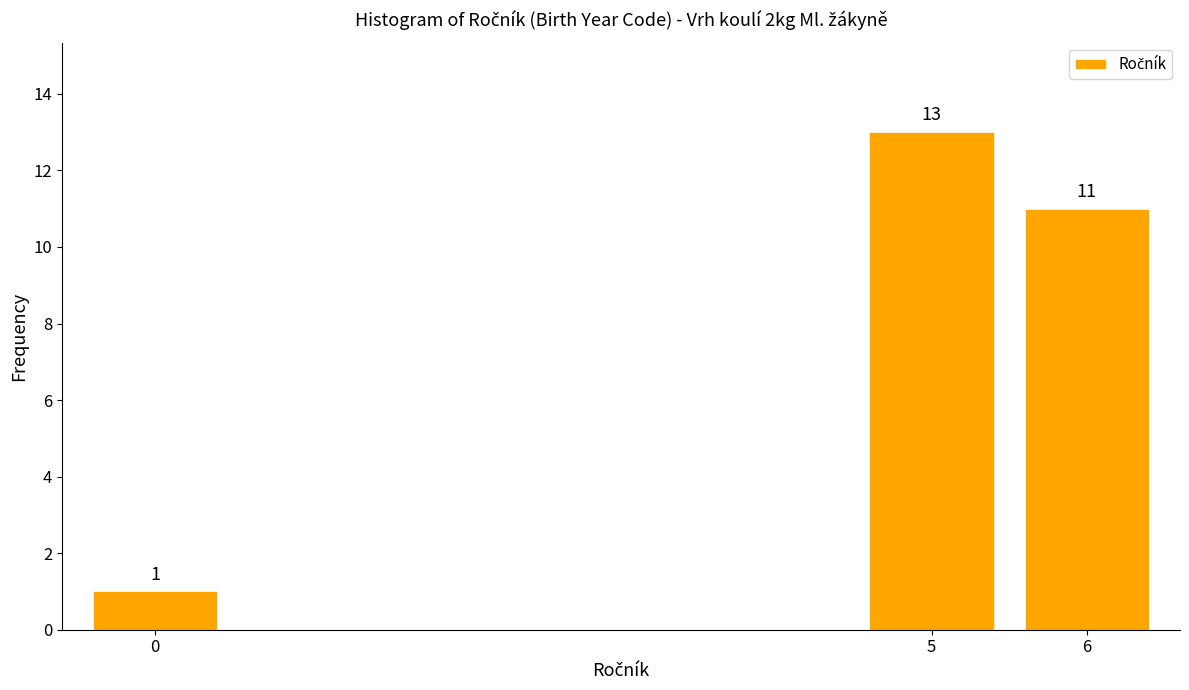

Reading right to left, transcribe all the data shown in this chart.

6=11	5=13	0=1